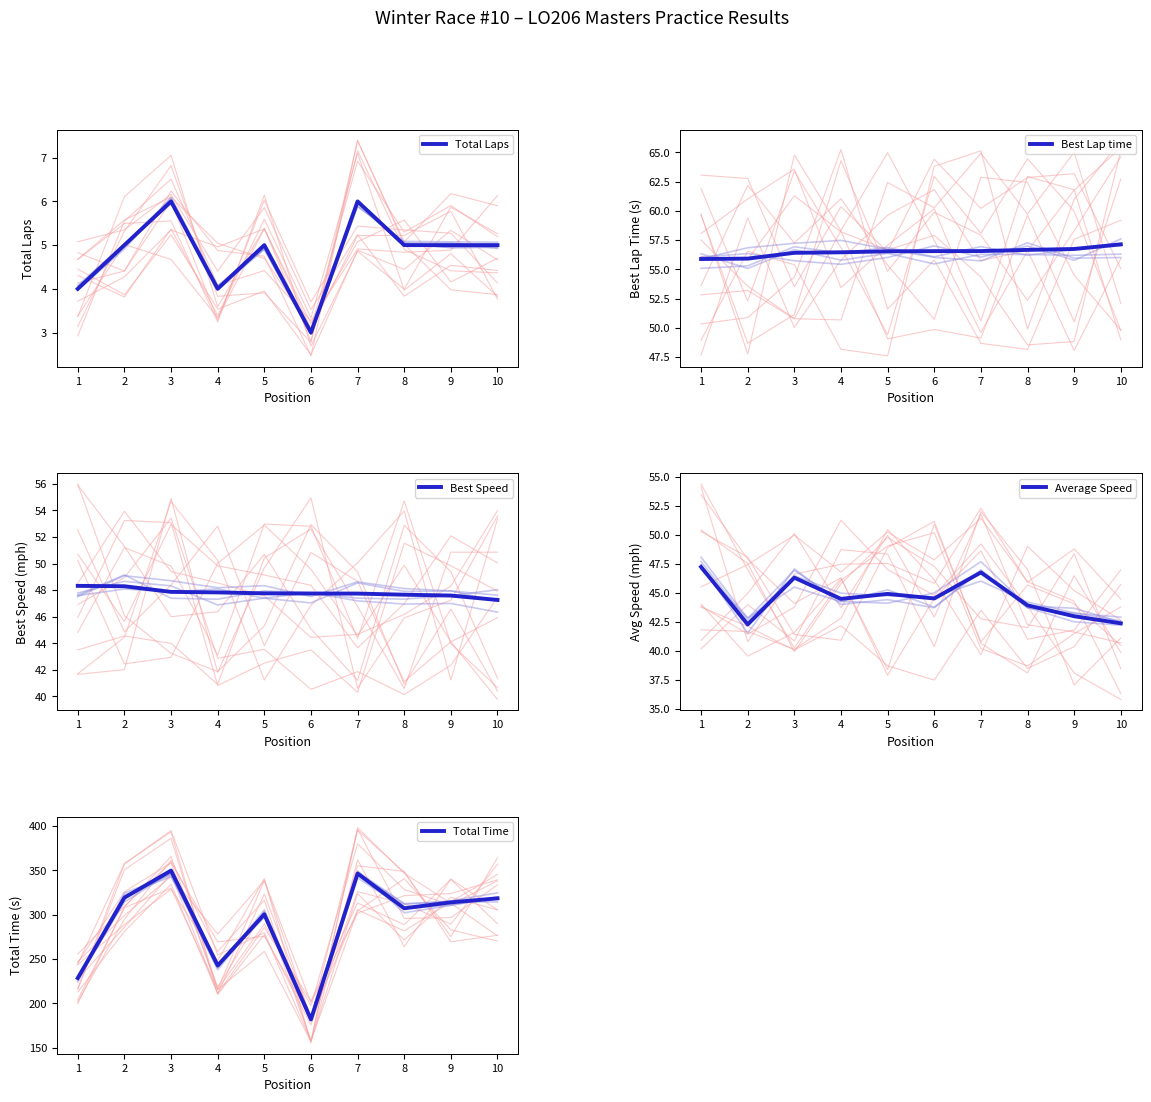

True or false: Total Time has a value of 78.2 at 1.

False